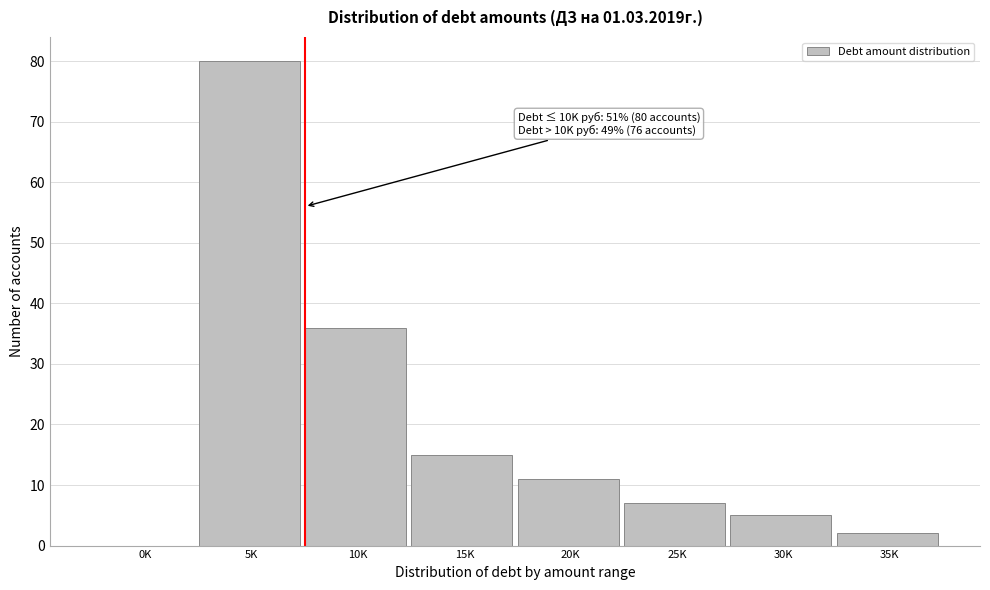

Reading right to left, list all the values displayed in this chart.

35K=2	30K=5	25K=7	20K=11	15K=15	10K=36	5K=80	0K=0